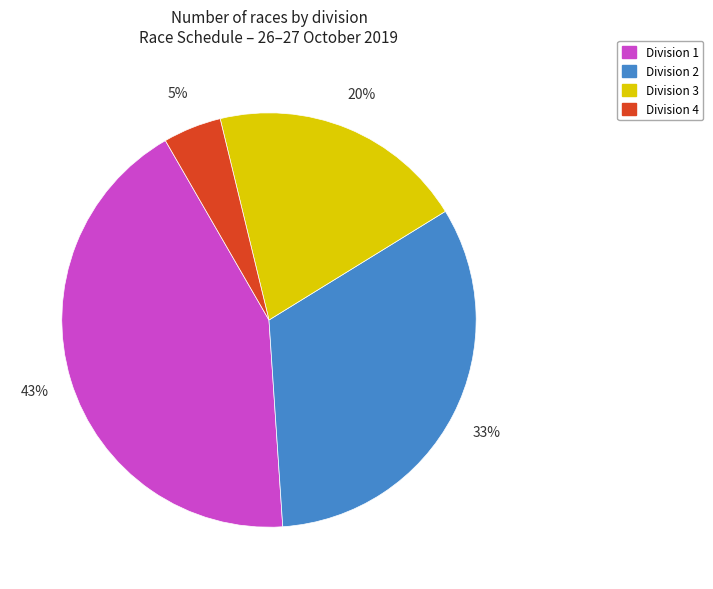

To the nearest percent, what portion does Division 3 represent?

20%